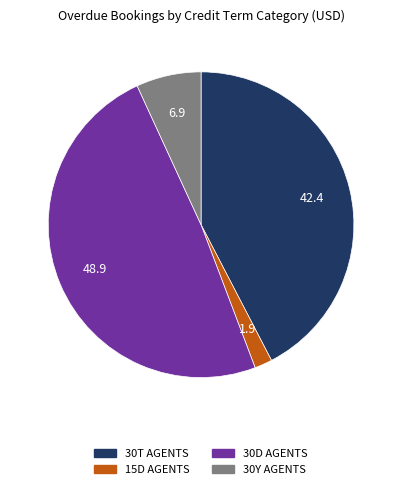

What is the smallest slice in the pie chart?

15D AGENTS